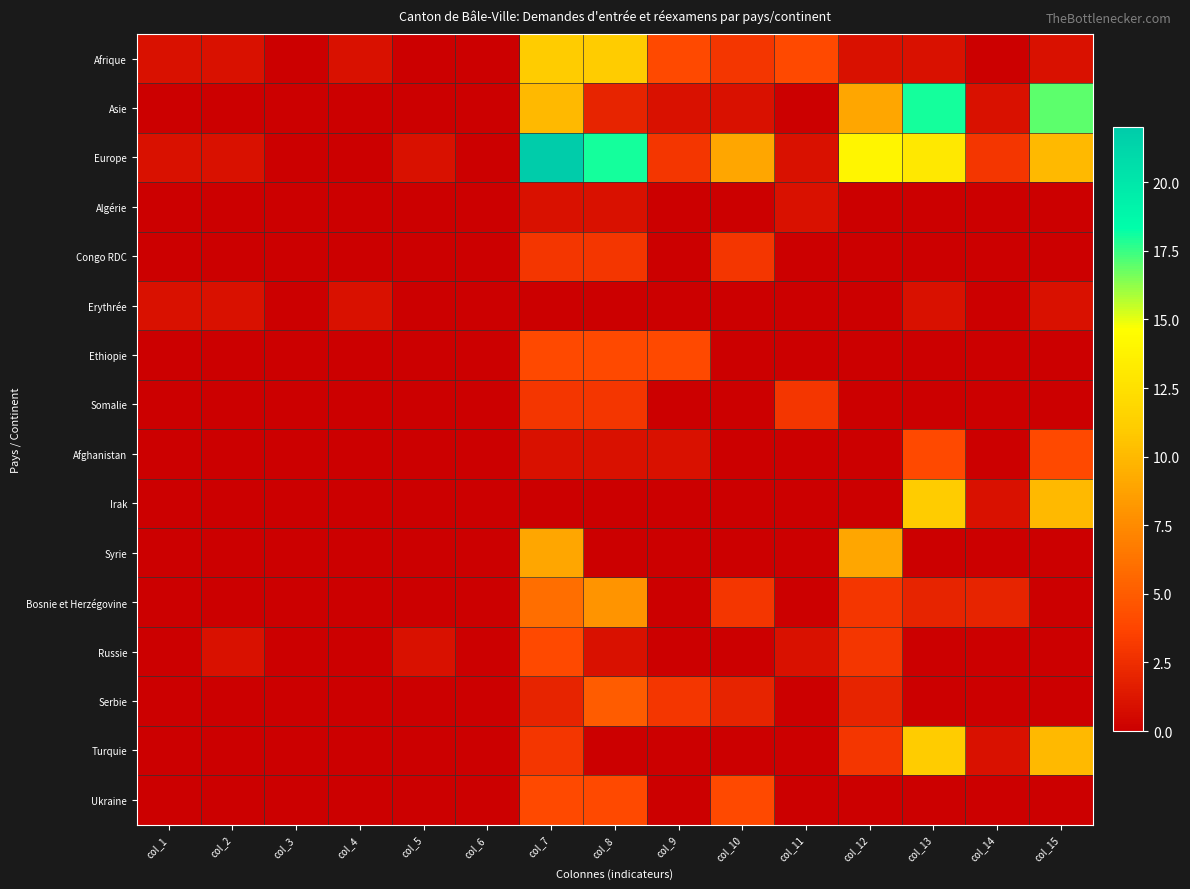

Which category has the highest value across all series?

col_7